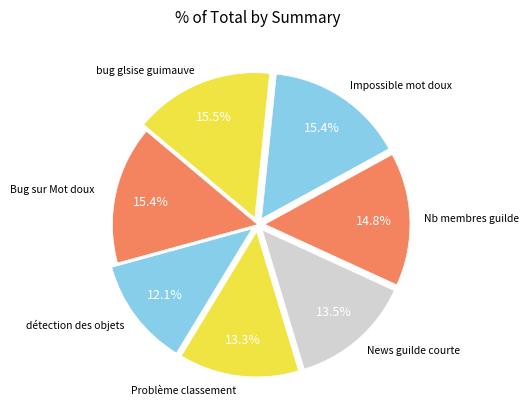

How many segments does this pie chart have?

7